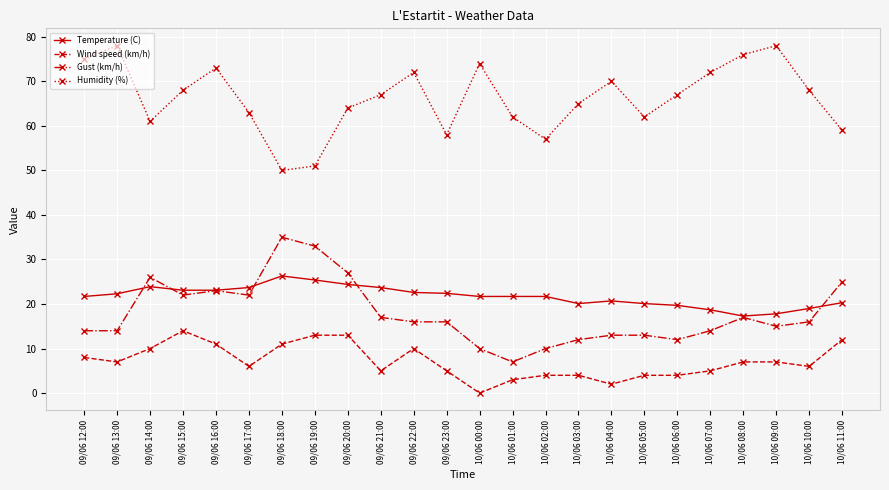

At how many categories does at least one series exceed 47?

24